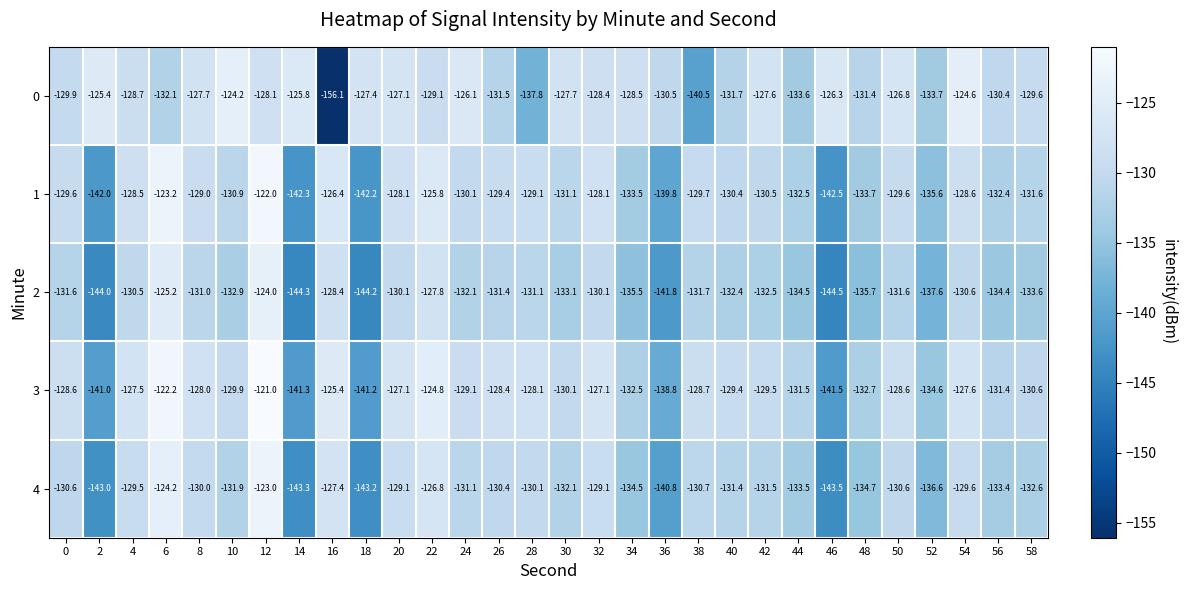

At which label is 4 closest to -133?

56